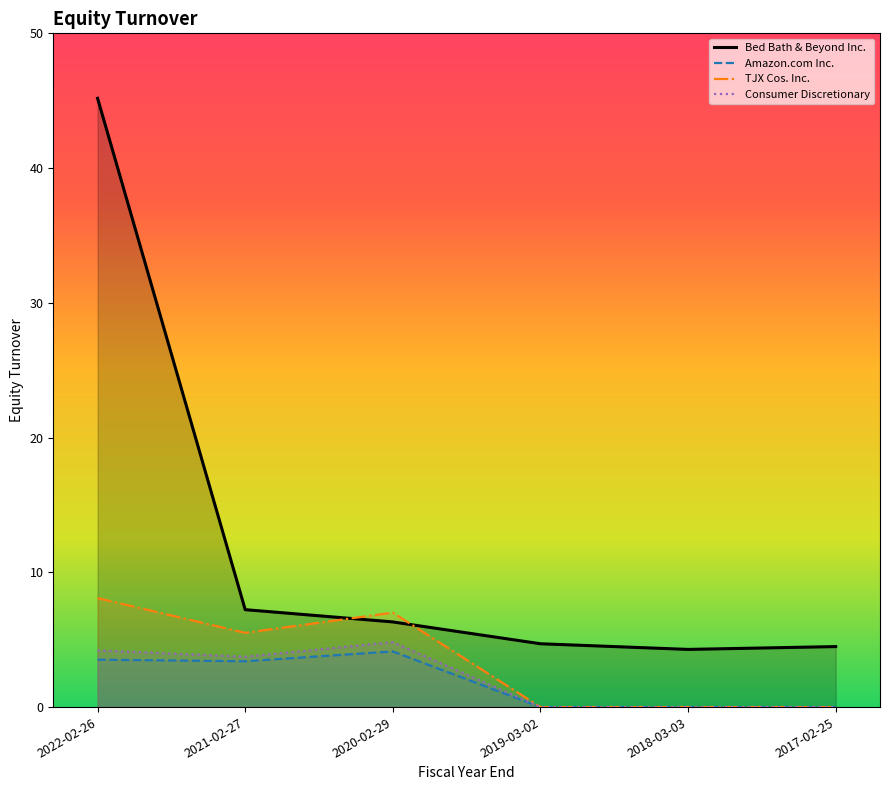

At how many categories does at least one series exceed 29?

1